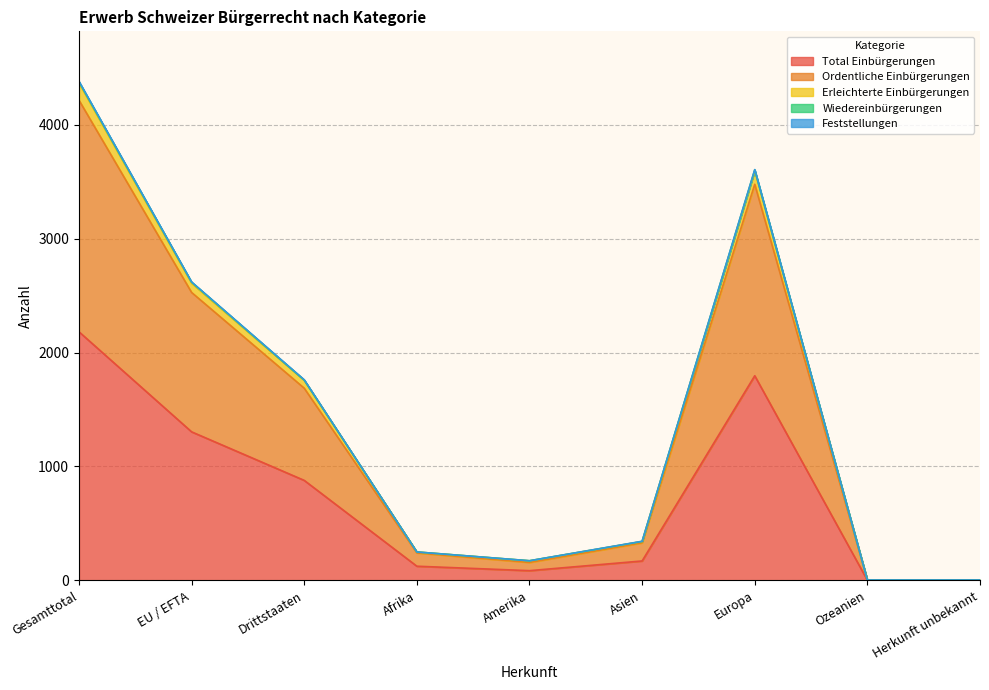

At which label does Total Einbürgerungen reach its peak?

Gesamttotal